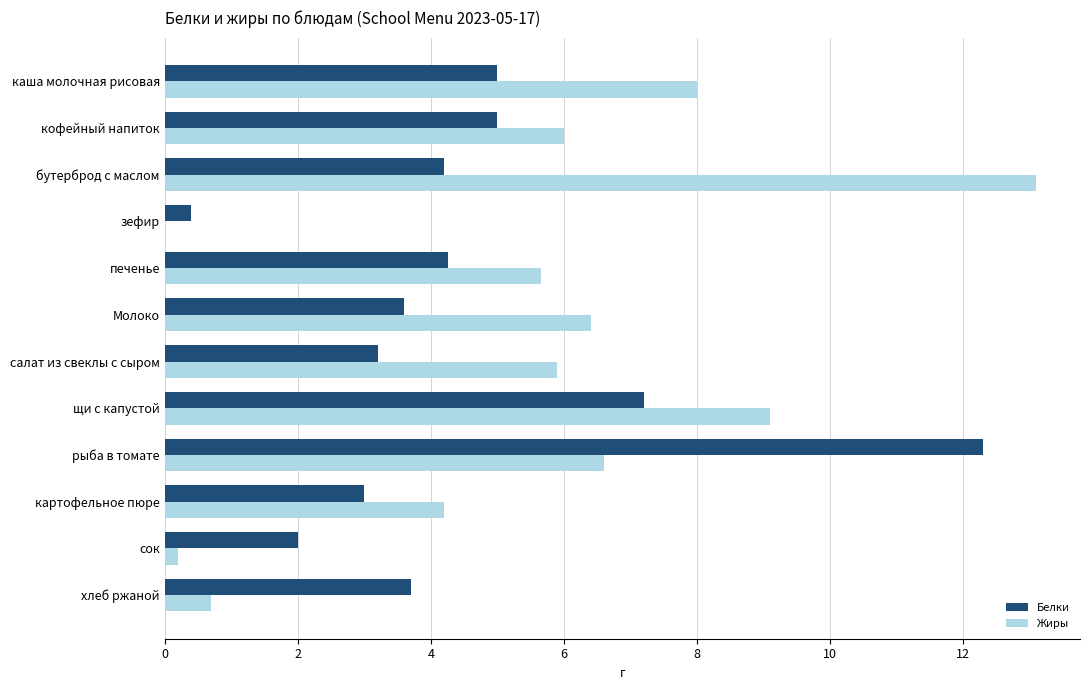

What value does the Жиры series have at картофельное пюре?

4.2